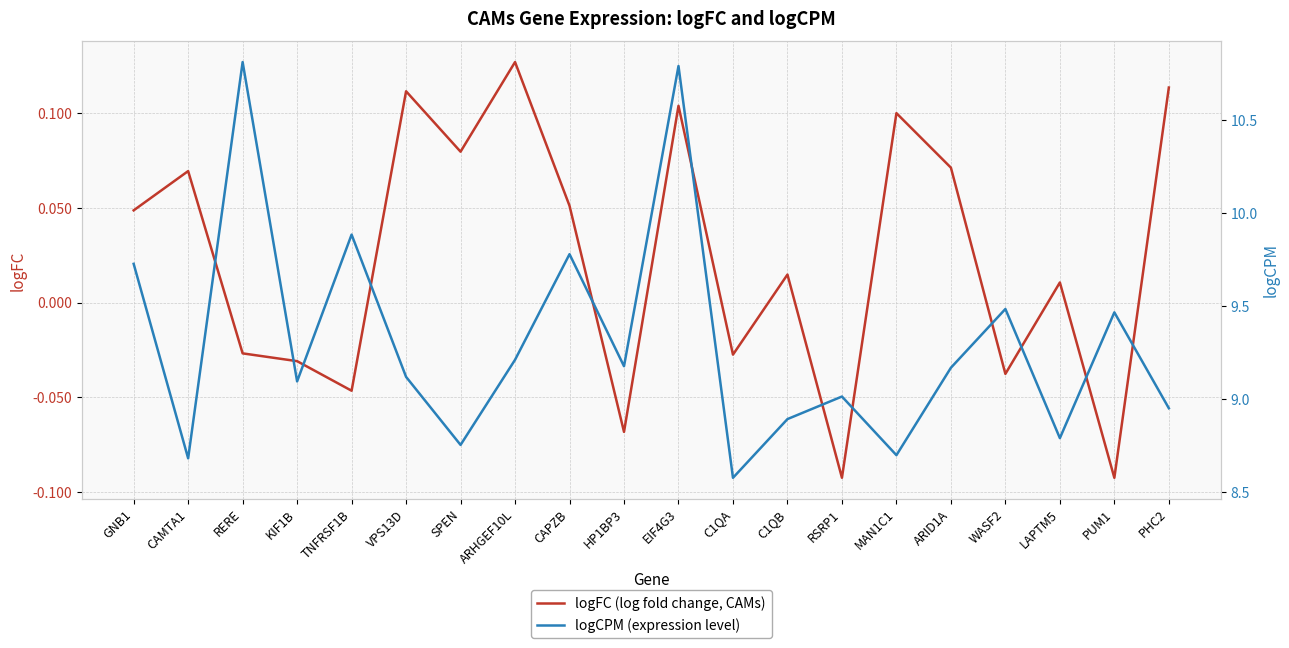

What is the sum of all logCPM (expression level) values?

186.1